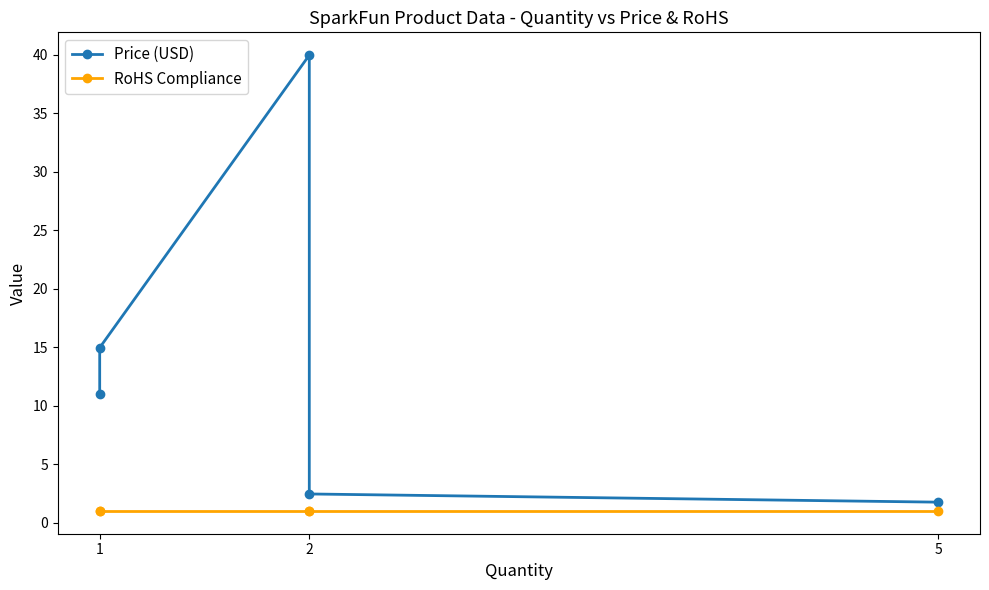

At 1, list the series in order from smallest to largest.

RoHS Compliance, Price (USD)